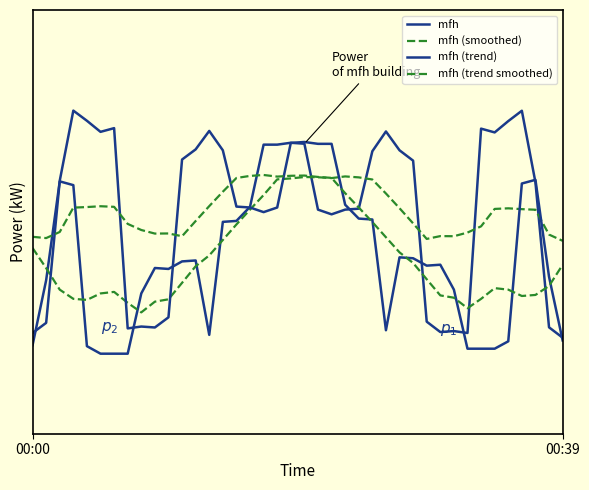

Does the chart have visible grid lines?

No